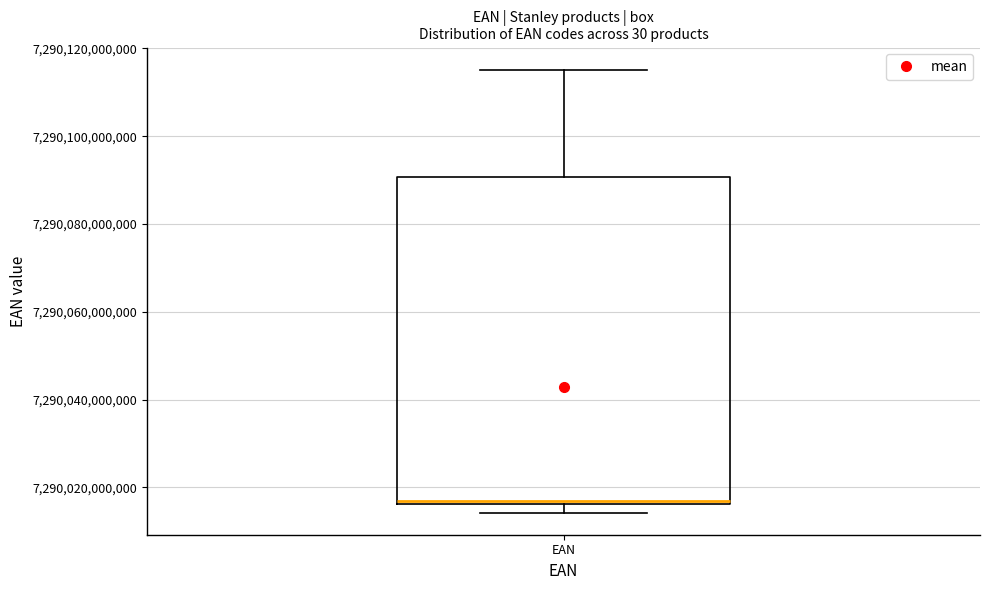

Read this box plot against the y-axis: the position of the median line, the range covered by the box, and the ends of both whiskers. The values are not printed on the chart, so give them approximately, as read against the axis.

median 7290016000000 (just above the box's lower edge), box 7290016000000 to 7290090000000, whiskers 7290014000000 to 7290116000000